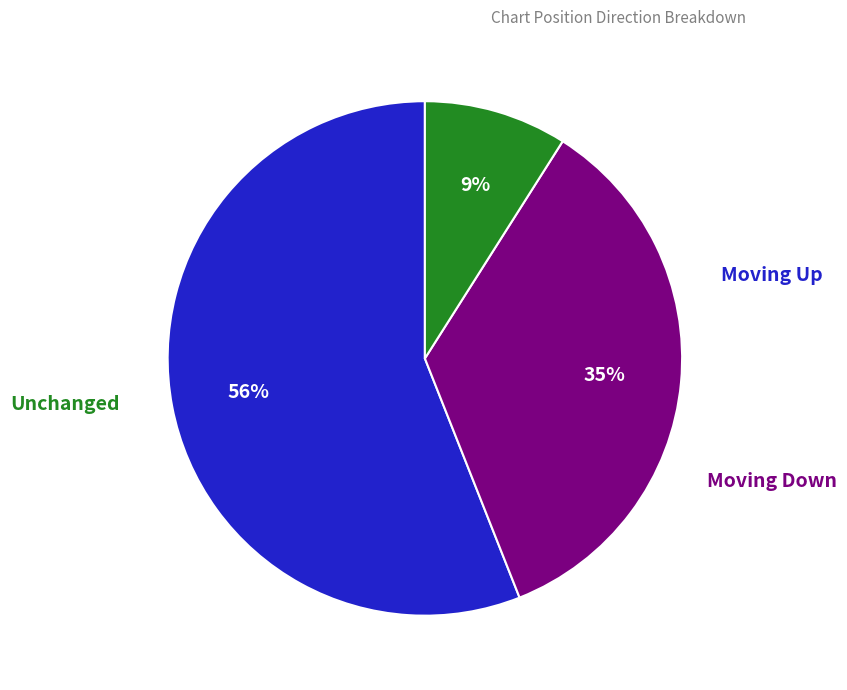

Is there any slice that represents more than half of the pie?

Yes